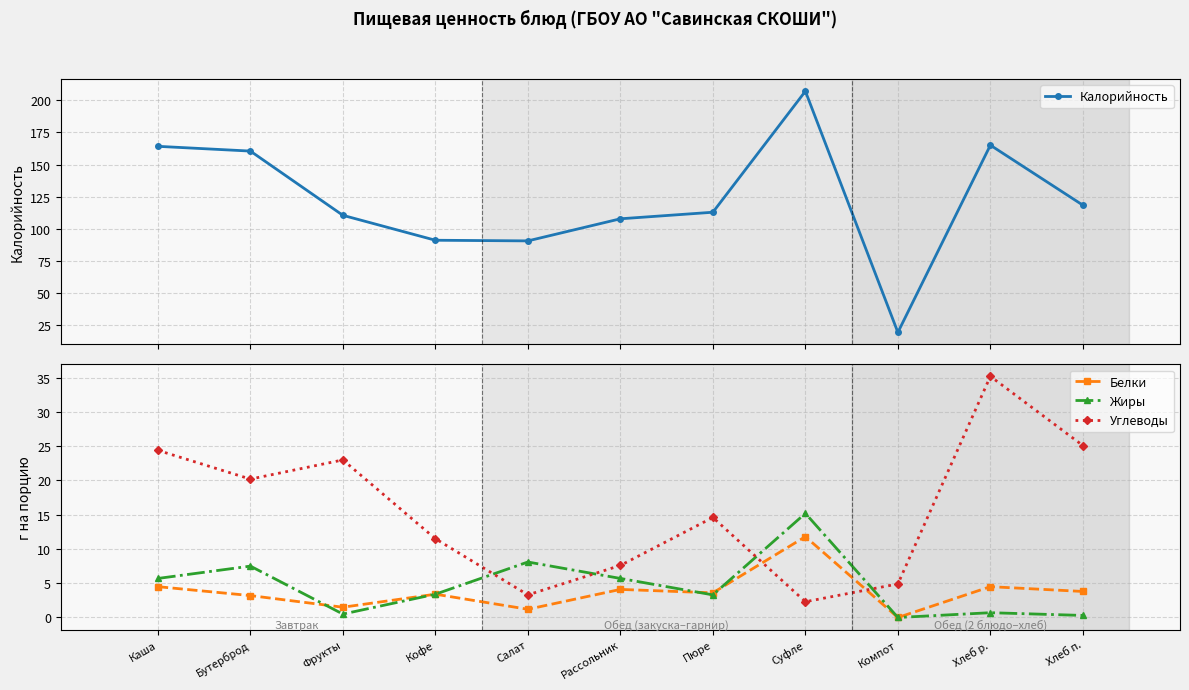

How many data points in Углеводы are above 14?

6